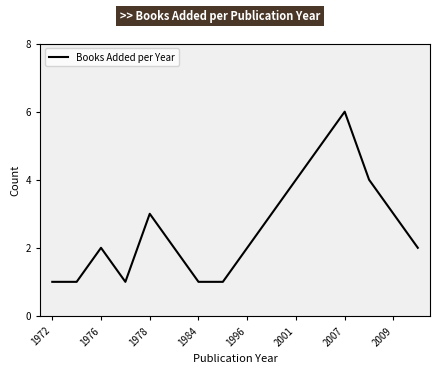

What is the difference between the maximum and minimum values?

5